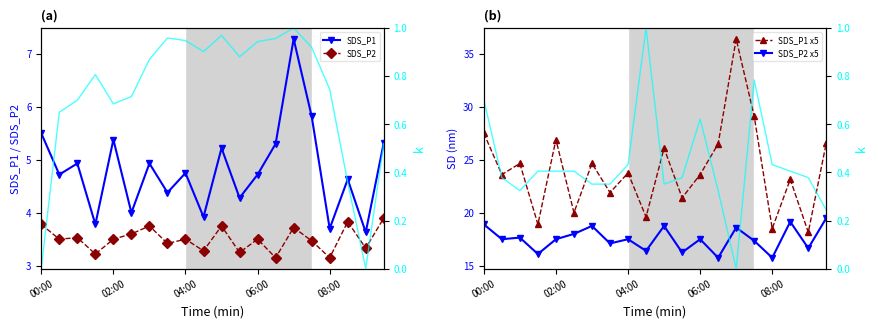

Reading left to right, what are all the values shown in this chart?

SDS_P1: 5.5	4.7	4.9	3.8	5.4	4.0	4.9	4.4	4.8	3.9	5.2	4.3	4.7	5.3	7.3	5.8	3.7	4.6	3.6	5.3
SDS_P2: 3.8	3.5	3.5	3.2	3.5	3.6	3.8	3.4	3.5	3.3	3.8	3.2	3.5	3.1	3.7	3.5	3.1	3.8	3.3	3.9
SDS_P1 x5: 27.5	23.6	24.6	18.9	26.9	20.0	24.6	21.9	23.8	19.6	26.1	21.4	23.6	26.5	36.4	29.1	18.5	23.1	18.1	26.6
SDS_P2 x5: 18.9	17.5	17.6	16.1	17.5	18.0	18.8	17.1	17.5	16.4	18.8	16.2	17.5	15.8	18.6	17.4	15.8	19.1	16.6	19.5
BME280_humidity: 0.0	0.7	0.7	0.8	0.7	0.7	0.9	1.0	0.9	0.9	1.0	0.9	0.9	1.0	1.0	0.9	0.7	0.4	0.0	0.5
BME280_temp: 0.7	0.4	0.3	0.4	0.4	0.4	0.4	0.4	0.4	1.0	0.4	0.4	0.6	0.3	0.0	0.8	0.4	0.4	0.4	0.2